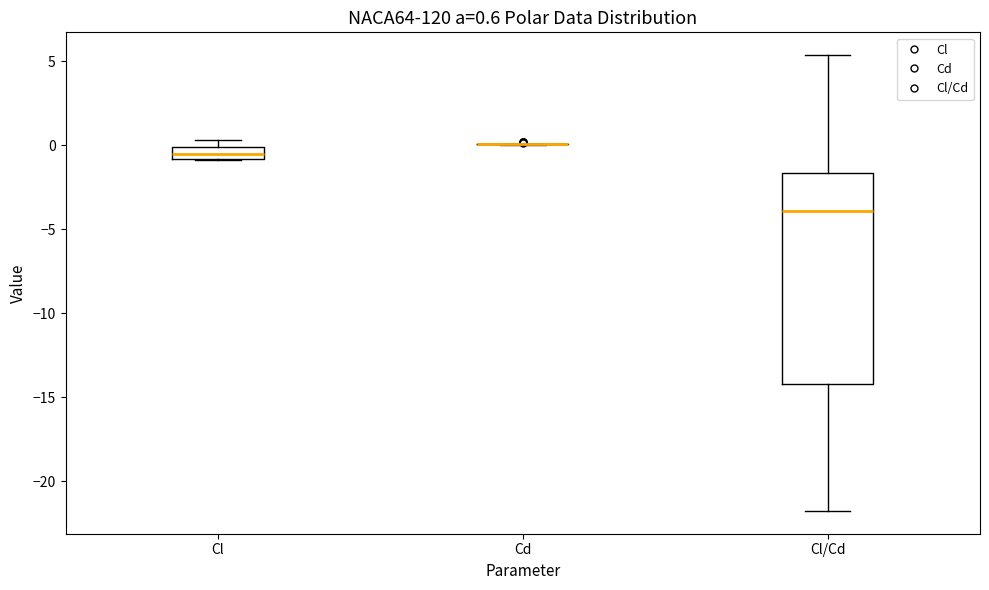

Comparing the boxes themselves (not the whiskers), which one is the tallest?

Cl/Cd